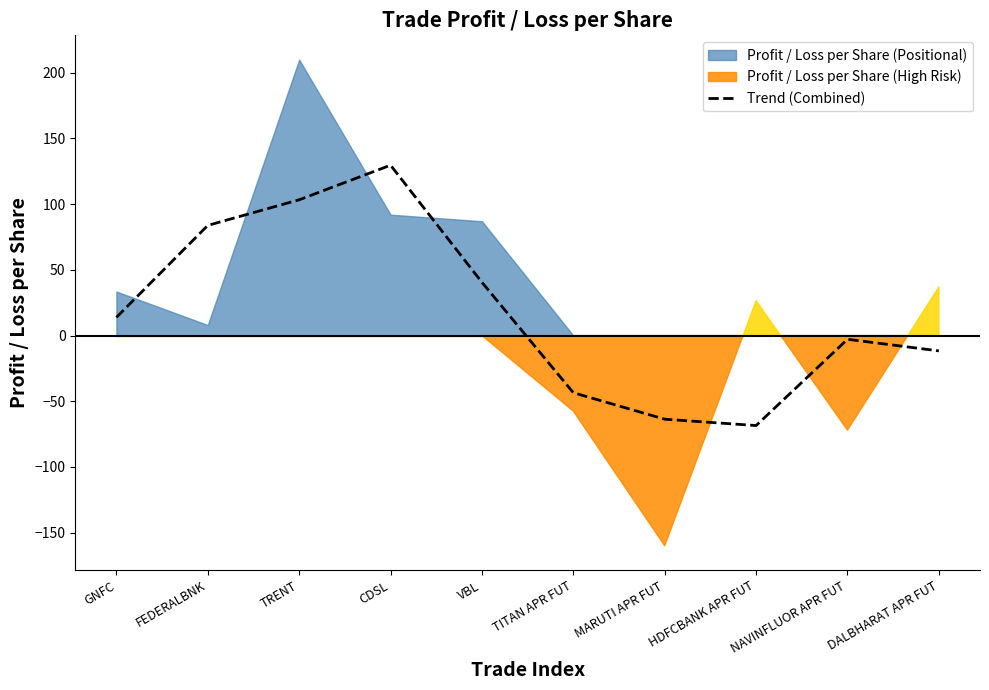

Count the number of categories in the chart.

10